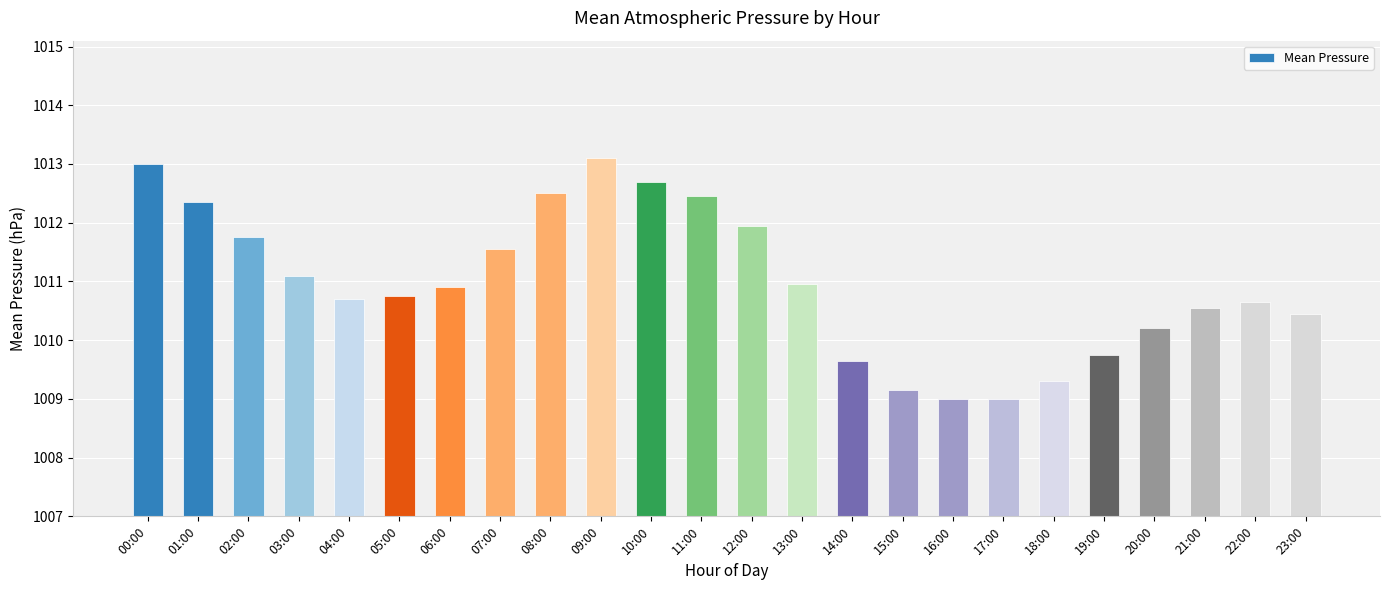

Does the chart contain stacked bars?

No